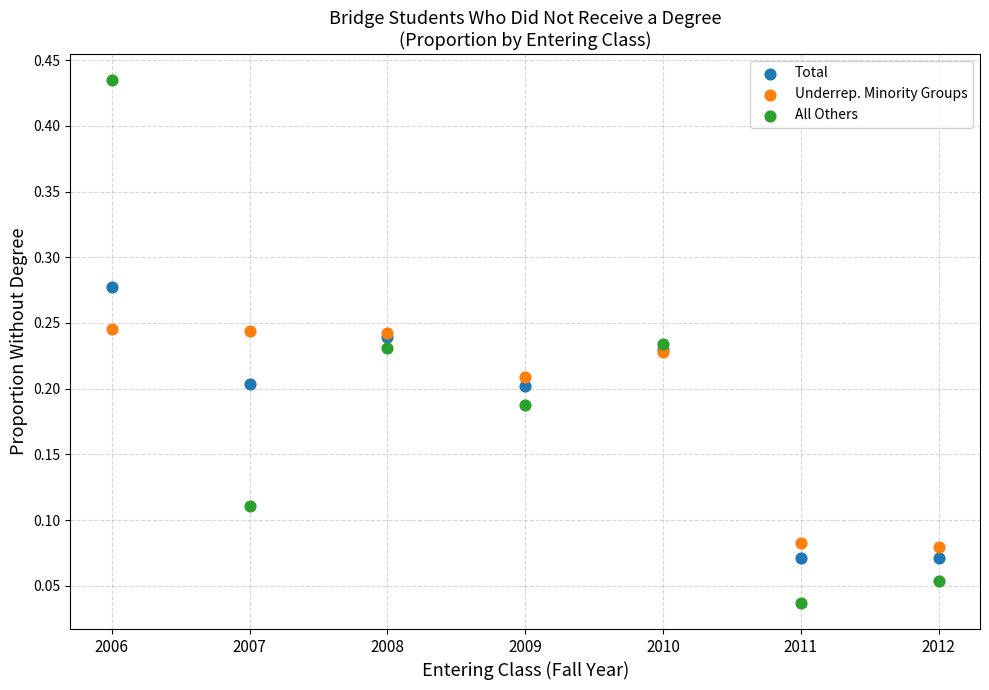

Which series contains the highest Y value?

All Others